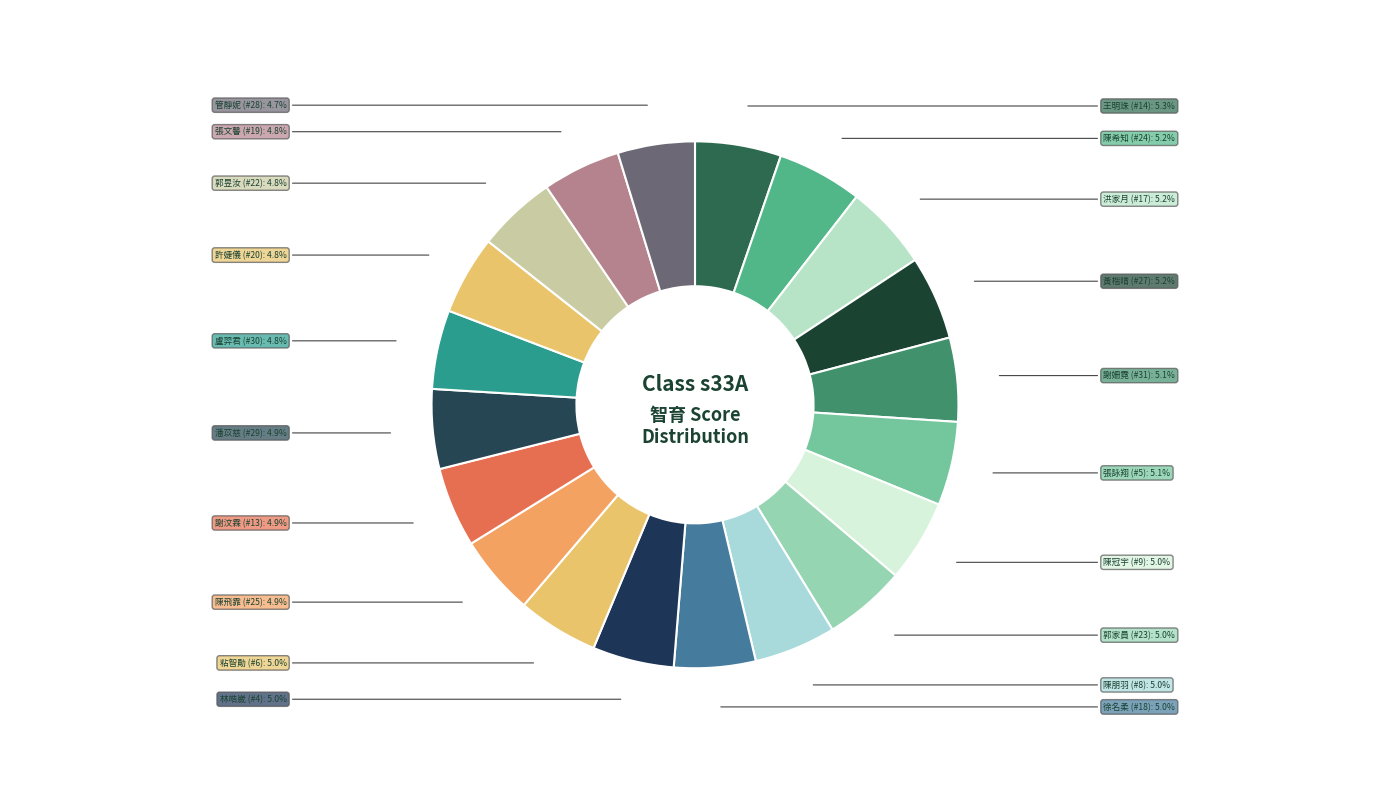

To the nearest percent, what portion does 黃楷晴 represent?

5%